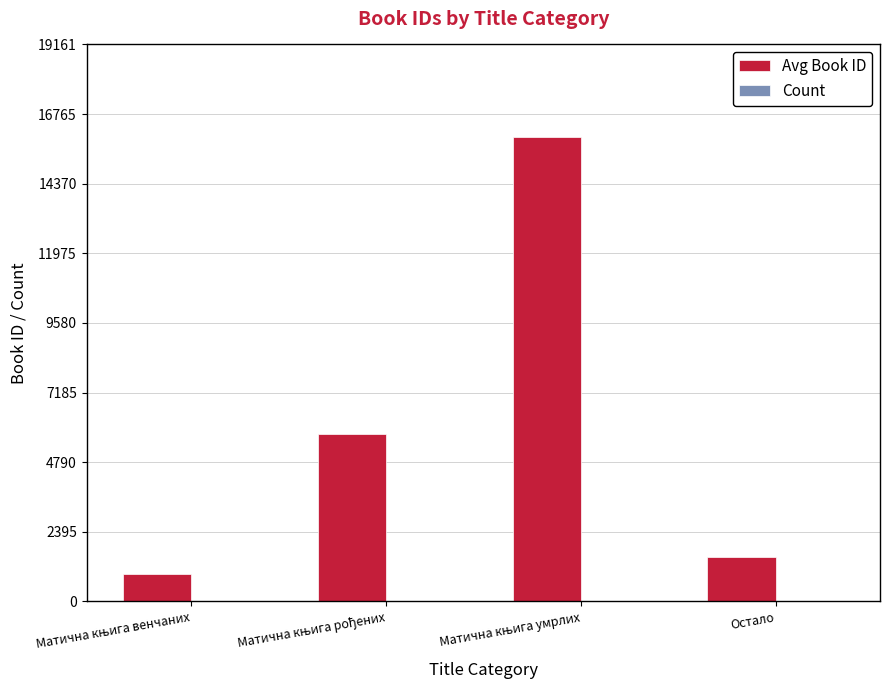

Which series has the largest total across all categories?

Avg Book ID